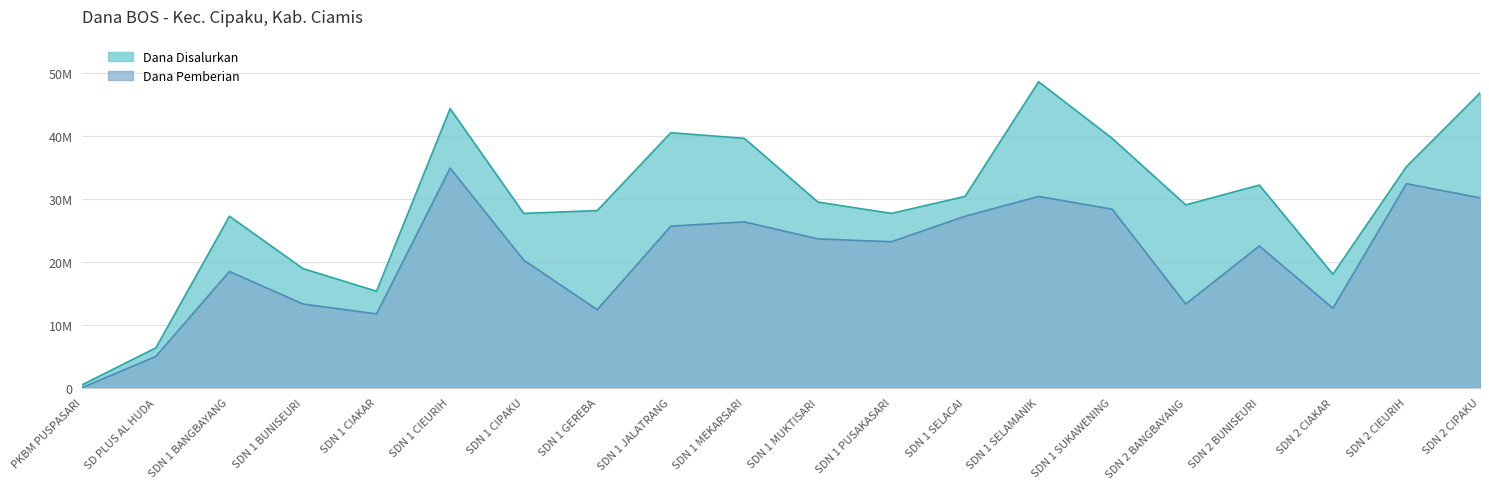

True or false: Dana Pemberian and Dana Disalurkan intersect in this chart.

False